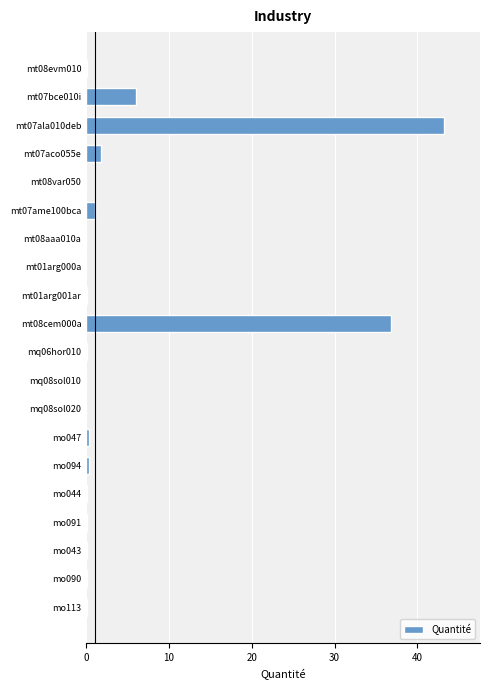

What is the sum of all values?

90.1